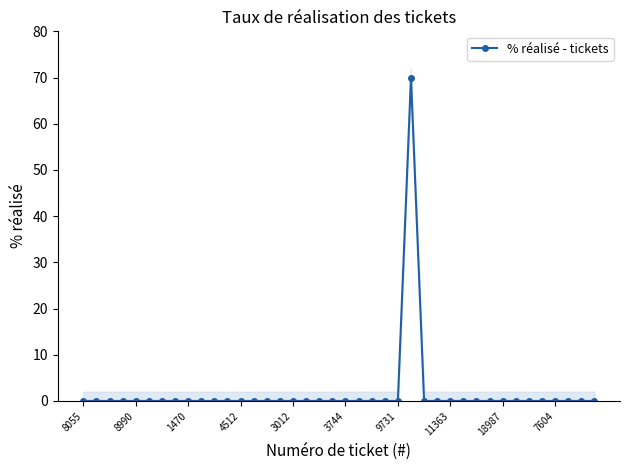

Is it true that the value at 15 is 29?

False